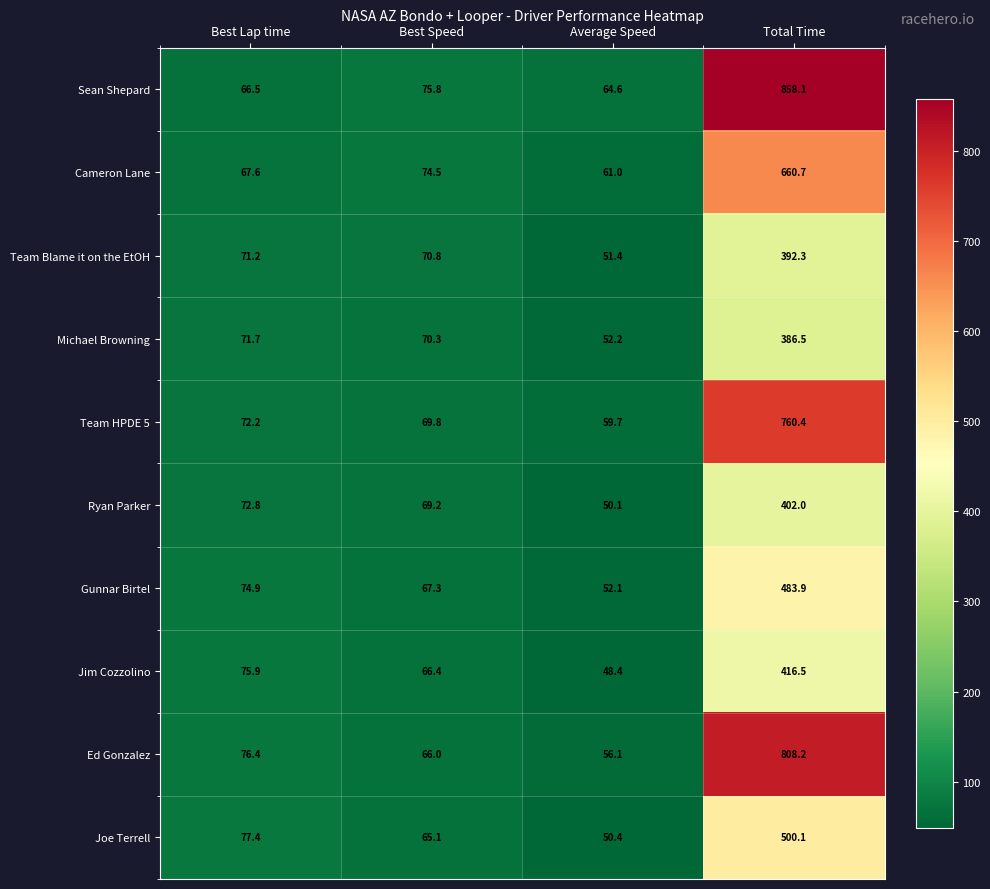

What is the total value across all series at Total Time?

5668.7